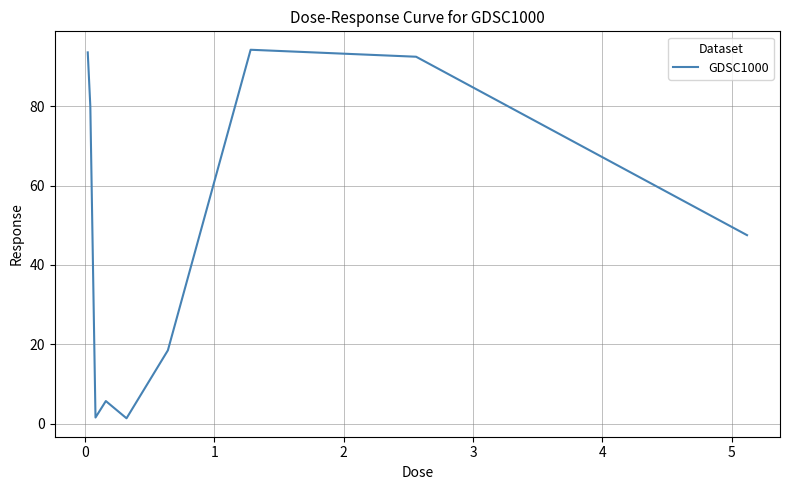

What is the maximum value shown in the chart?

94.2